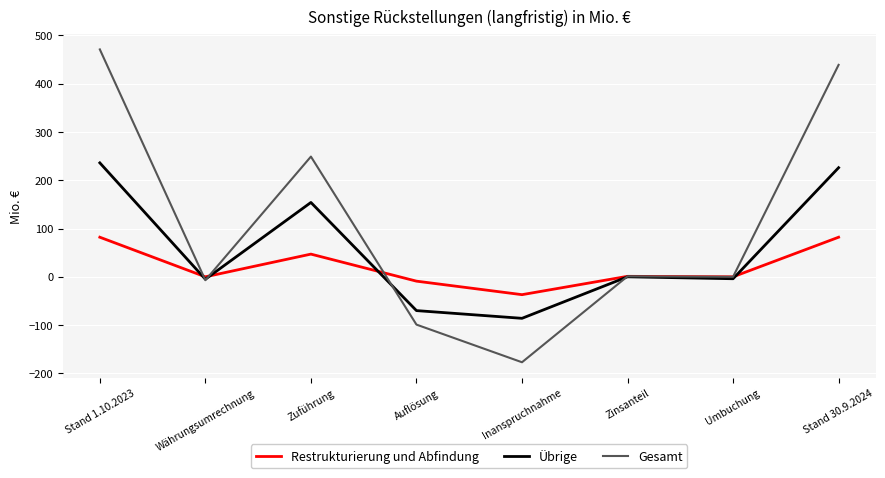

Which series has the largest total across all categories?

Gesamt